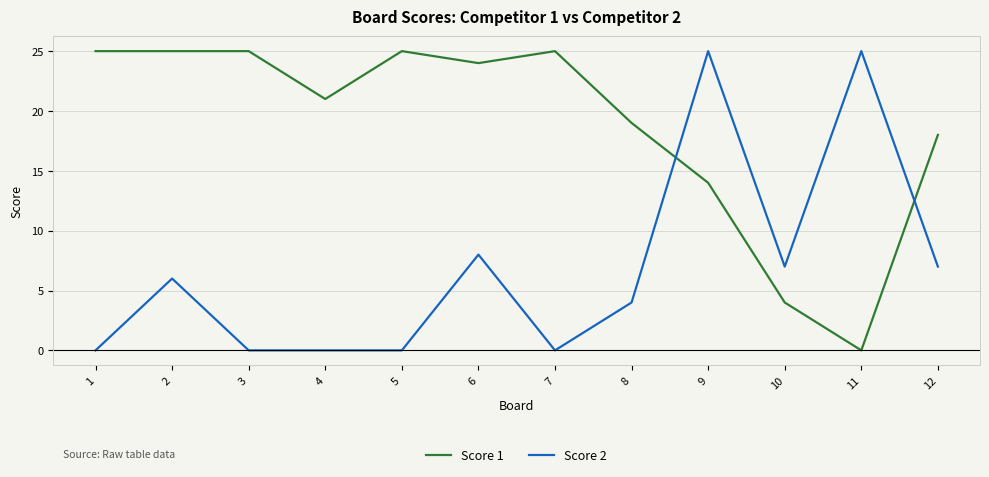

What is the maximum value for Score 1?

25